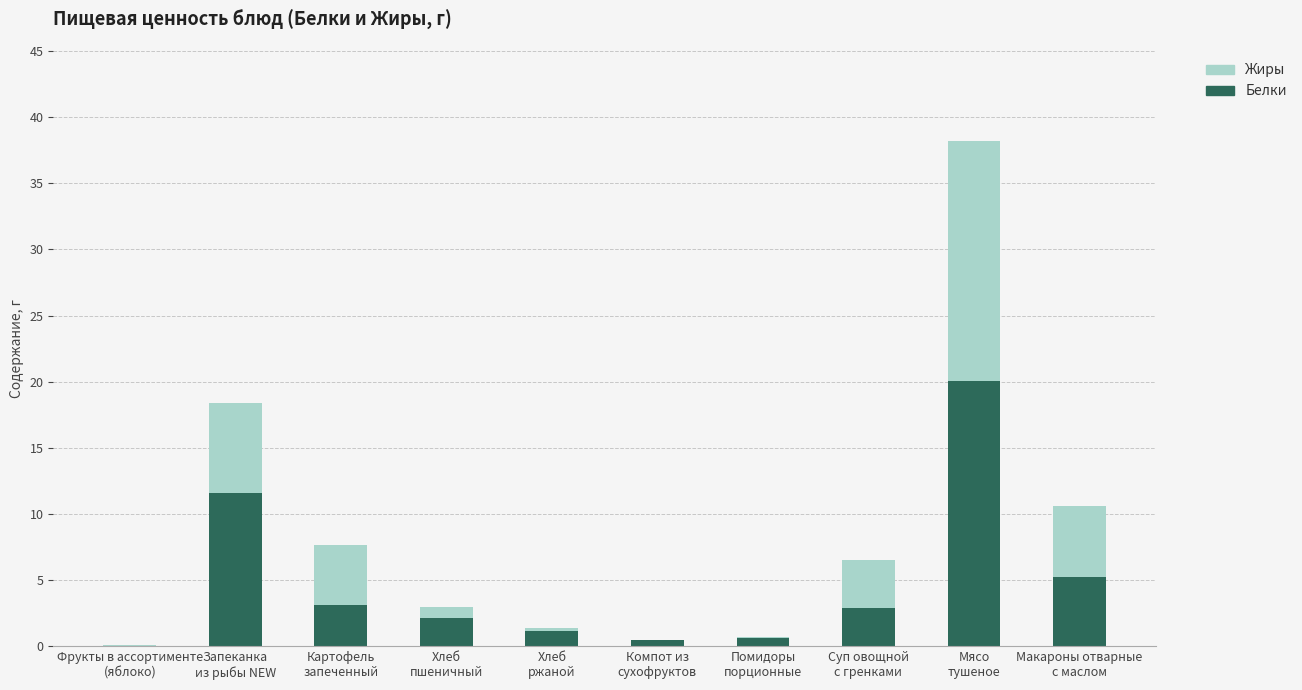

What are all the series names shown in the legend?

Жиры, Белки